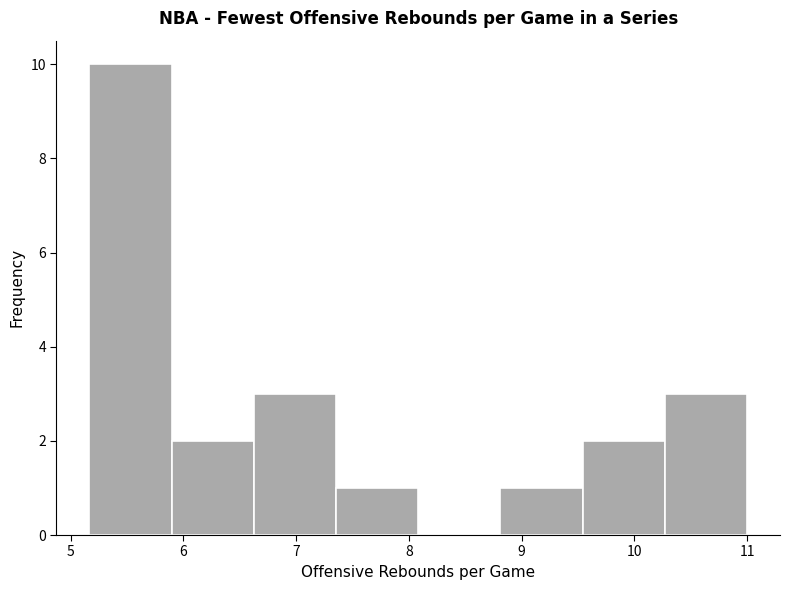

Over which range of the x-axis is the bar tallest?

5.2 to 5.9